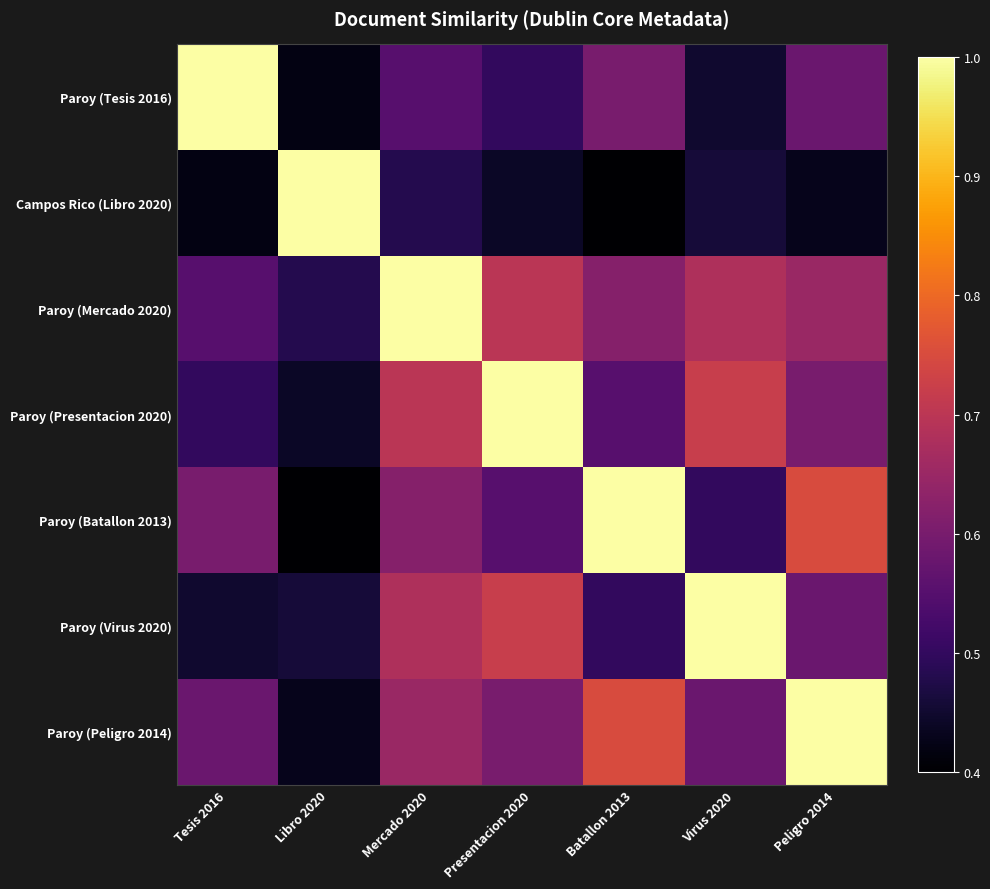

What is the greatest value displayed?

1.0